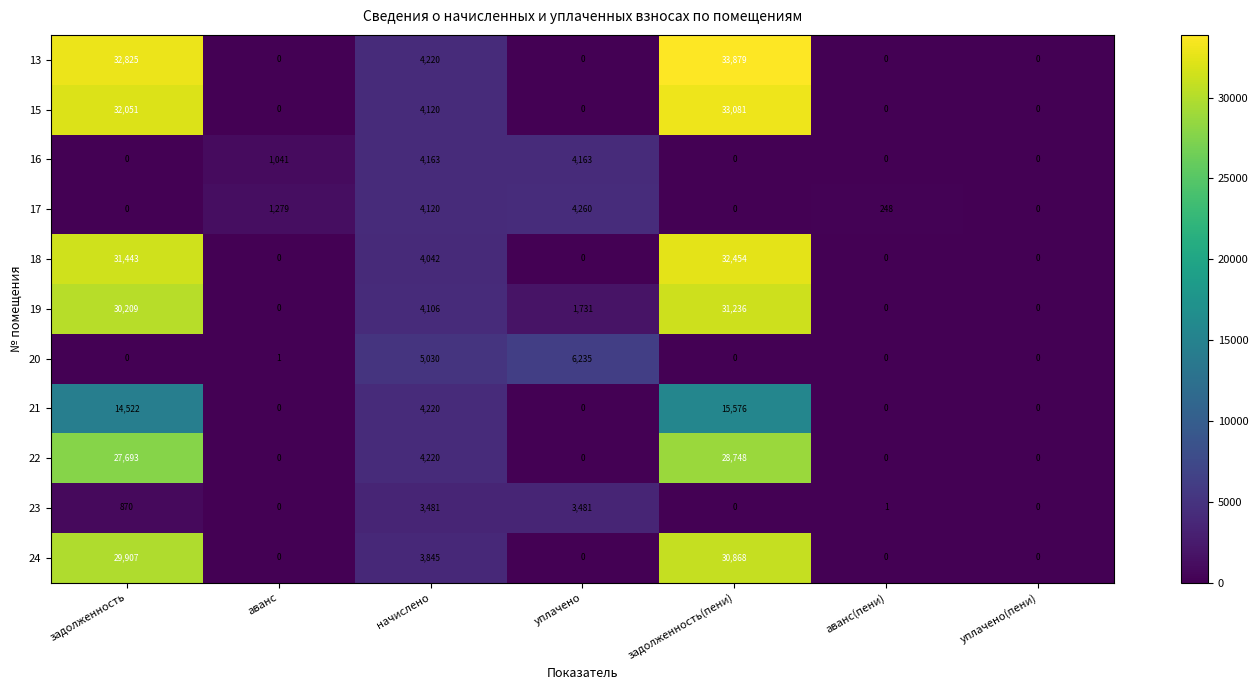

Which label corresponds to the largest value in the chart?

задолженность(пени)